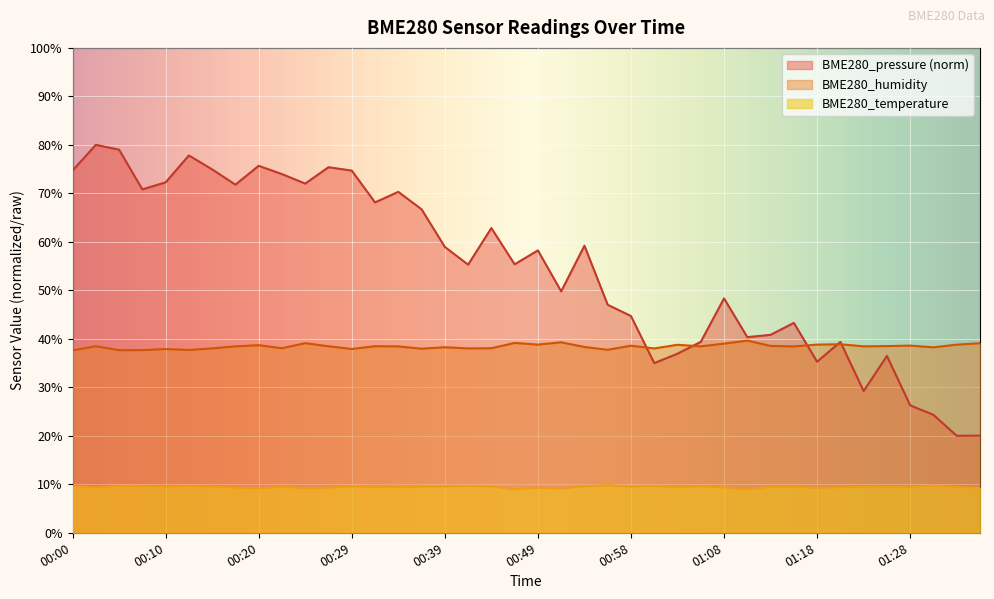

True or false: BME280_humidity and BME280_temperature intersect in this chart.

False